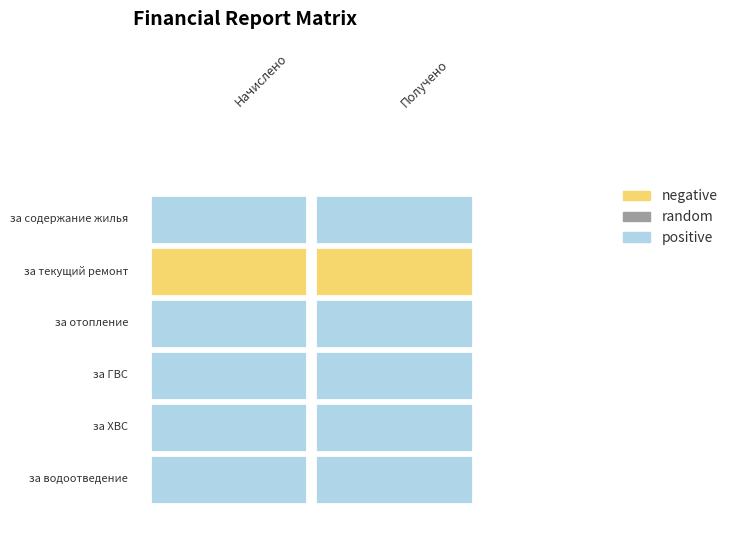

Reading left to right, what are all the values shown in this chart?

за содержание жилья: 13720.3	18198.0
за текущий ремонт: 0.0	0.0
за отопление: 59898.8	62407.3
за ГВС: 1608.3	2412.6
за ХВС: 1793.4	3971.5
за водоотведение: 1948.5	2862.9